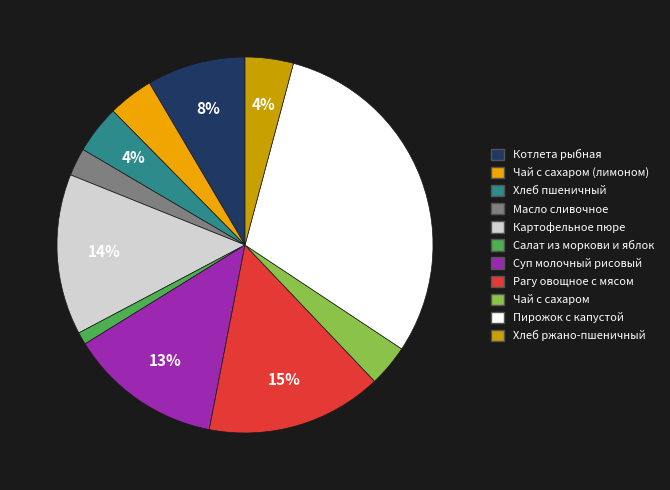

Does any single category account for the majority?

No